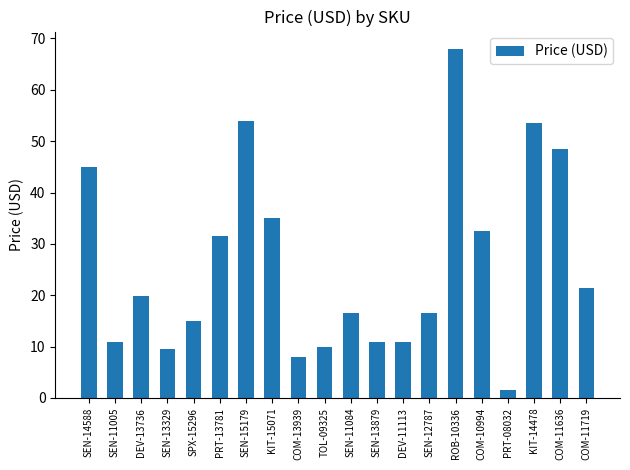

The chart shows a value of 9.9 at TOL-09325. True or false?

True